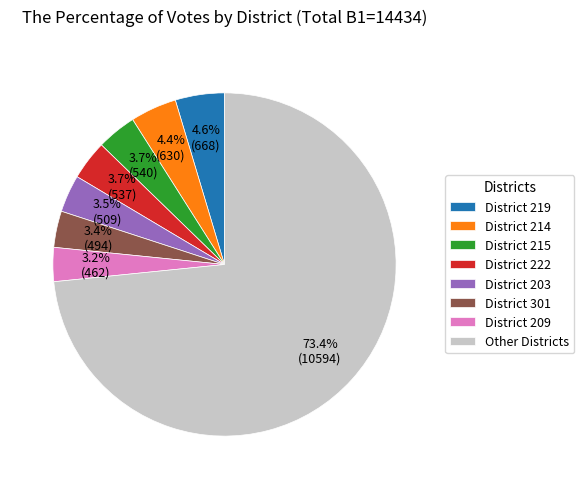

Which has a higher value, District 219 or Other Districts?

Other Districts